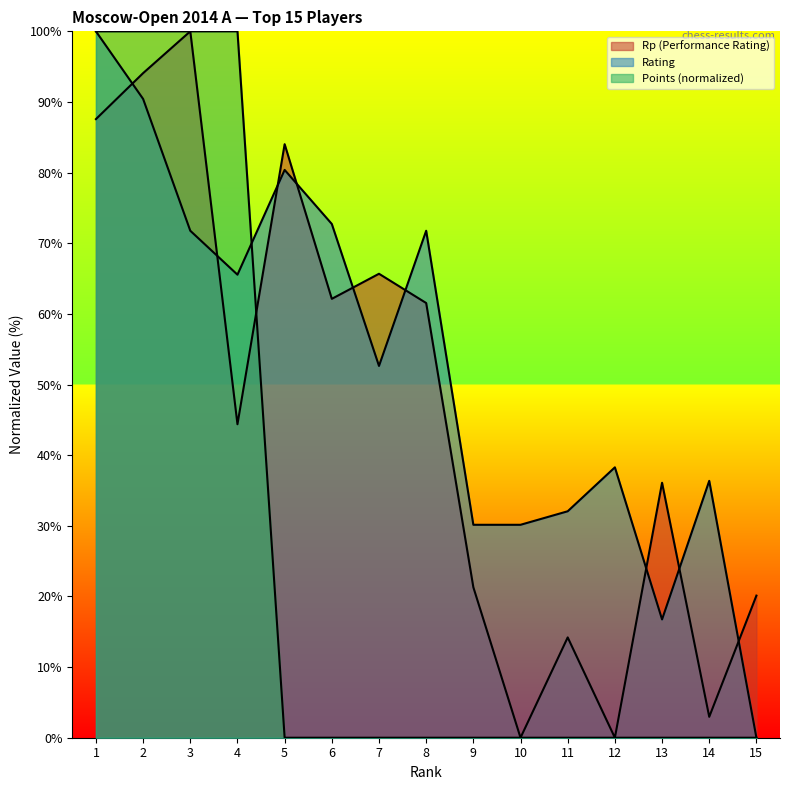

What is the value of the Rp point at the 14th from the left?

3.0